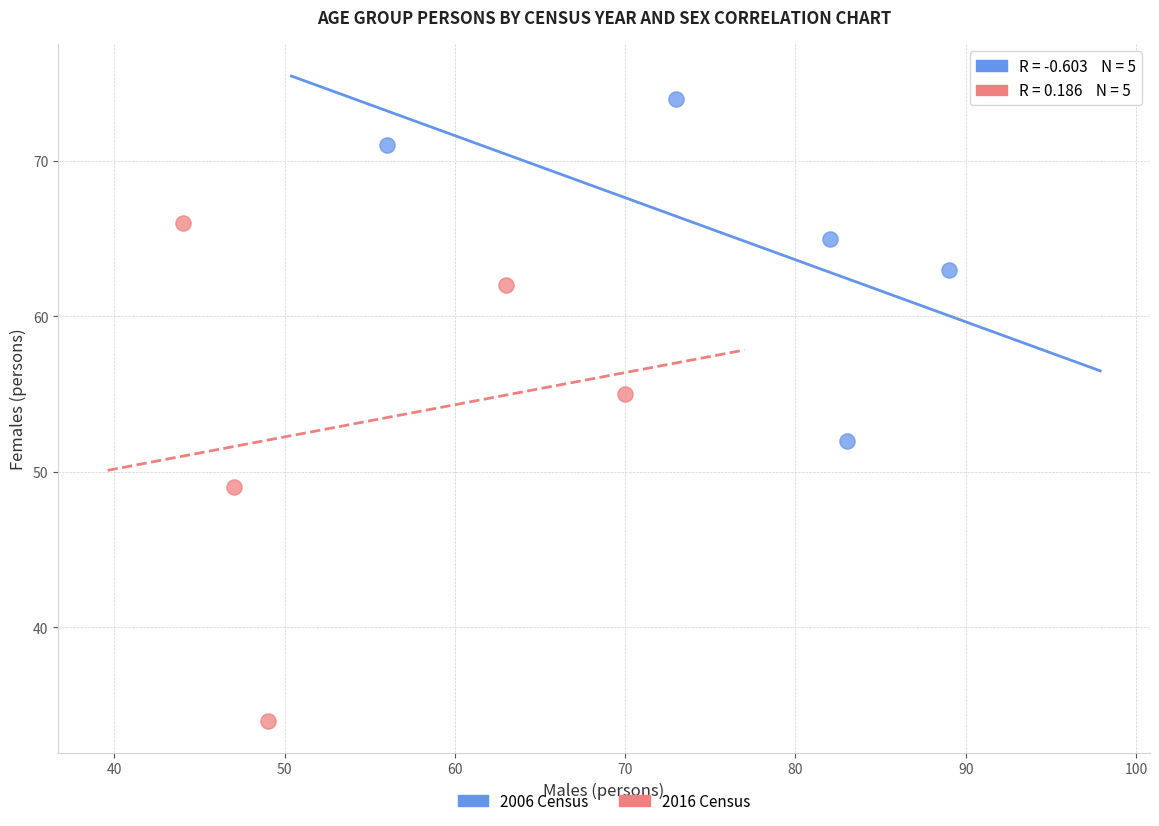

Which series has the largest Y range (max minus min)?

2016 Census